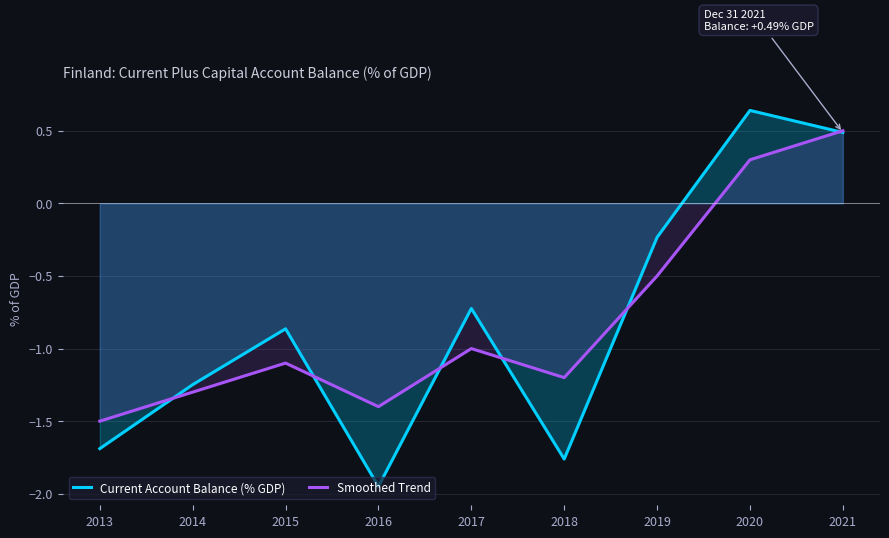

Which category has the lowest value in the Current Account Balance (% GDP) series?

2016